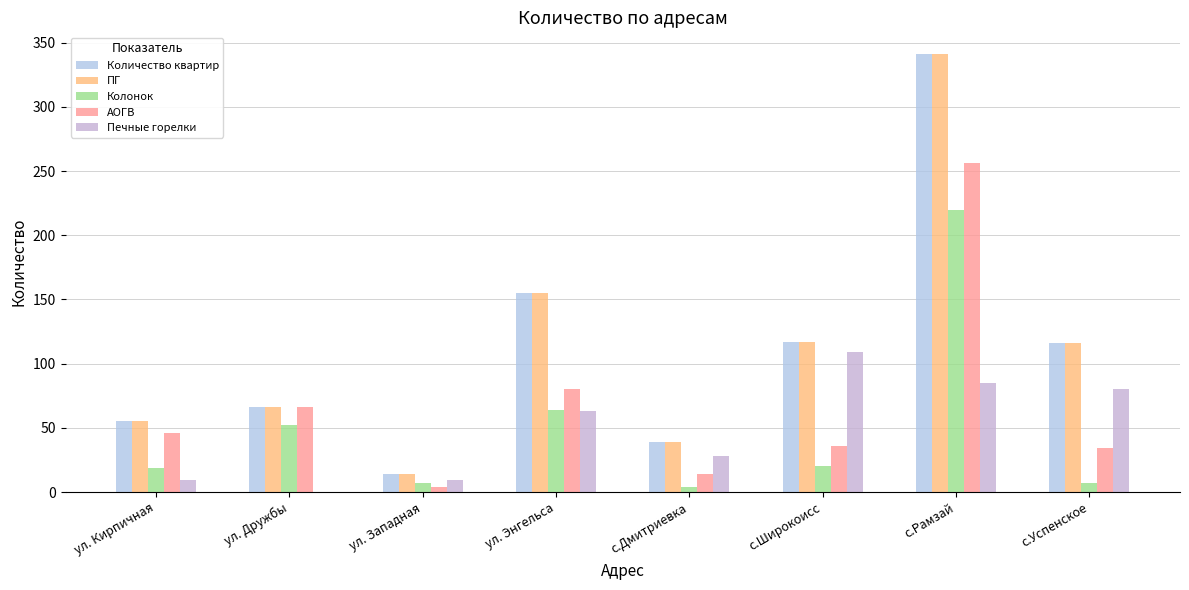

Which series changed the most between ул. Энгельса and с.Успенское?

Колонок